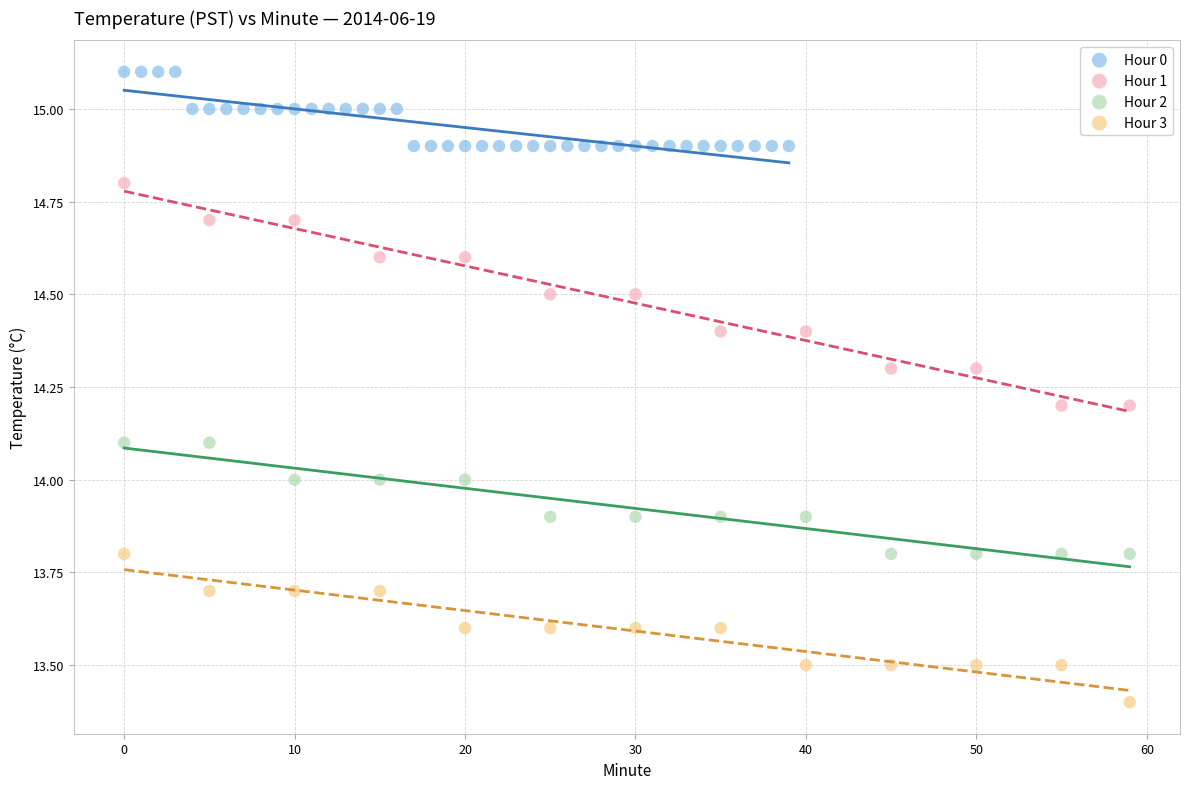

Which series reaches the maximum Y coordinate?

Hour 0